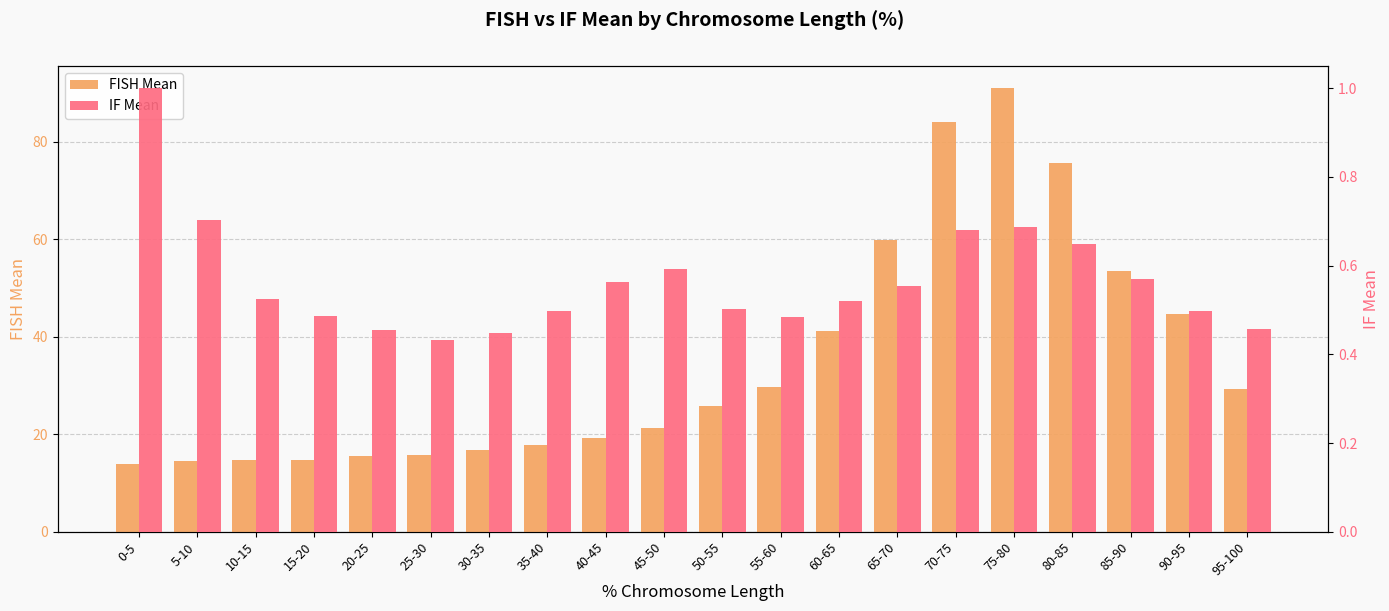

What is the difference between the IF Mean values at 25-30 and 40-45?

0.1